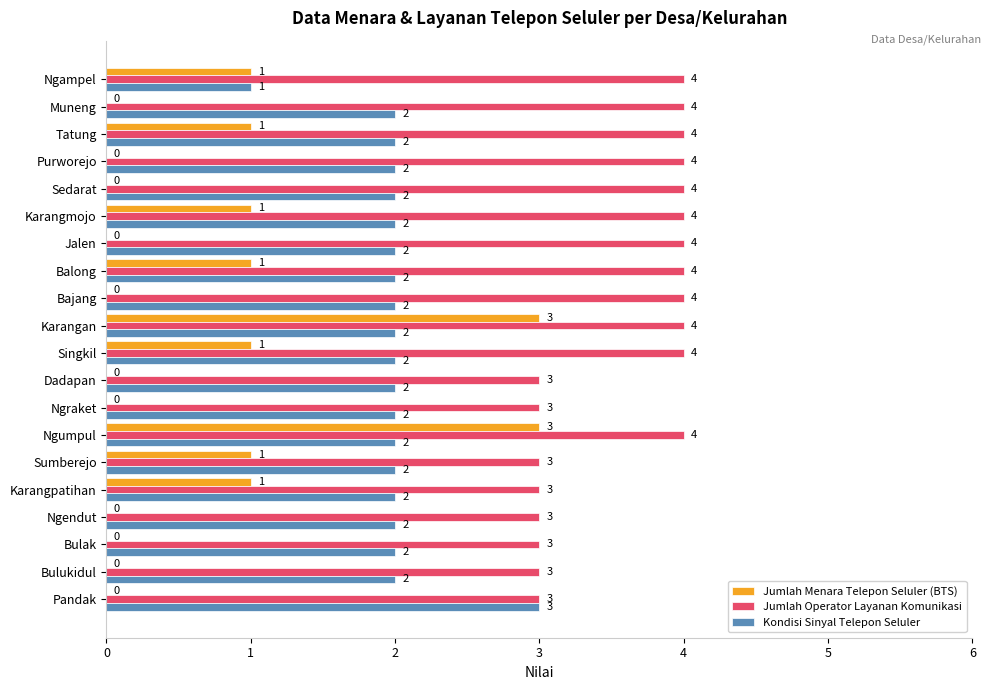

Count the Jumlah Operator Layanan Komunikasi values in the range 3 to 4.

20